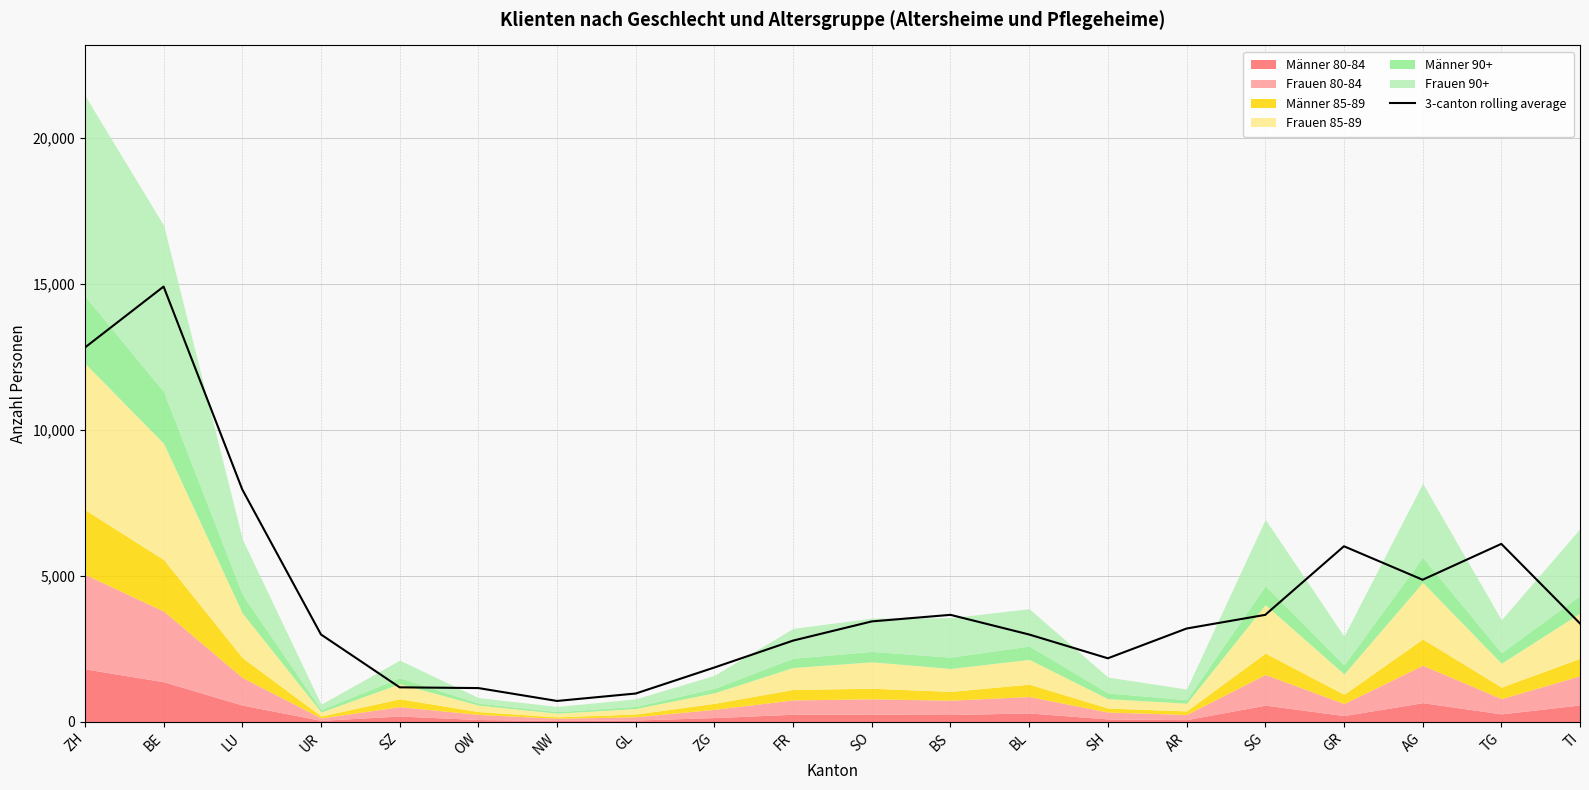

What is the value of the 7th point from the left?

718.3